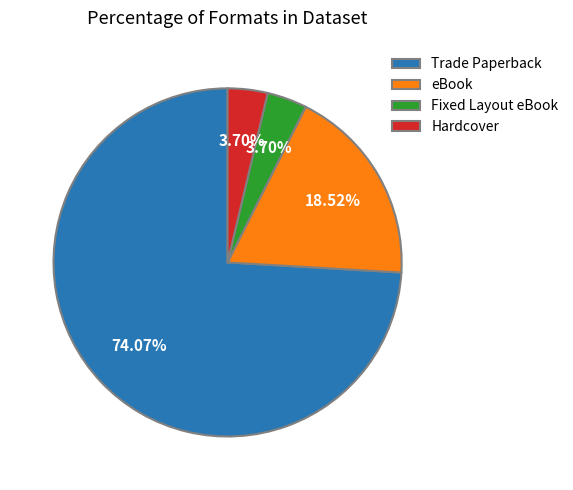

Which category has the biggest portion of the pie?

Trade Paperback